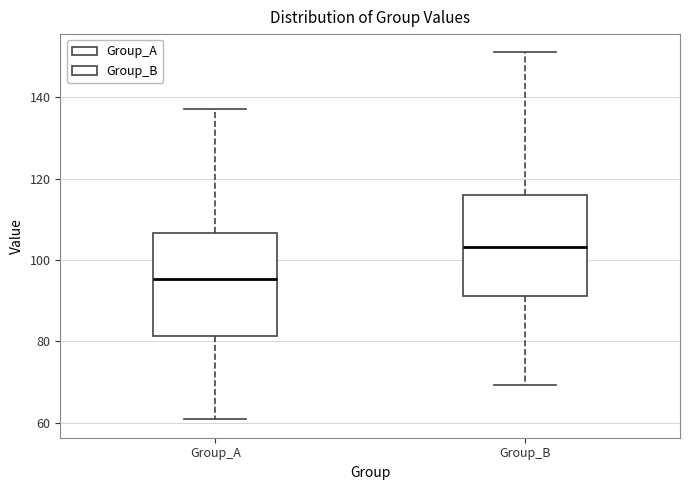

Reading left to right, read every box against the y-axis: the position of its median line, the range the box covers, and the ends of its whiskers. The values are not printed on the chart, so give them approximately, as read against the axis.

Group_A: median 96, box 82 to 106, whiskers 60 to 138
Group_B: median 104, box 92 to 116, whiskers 70 to 152